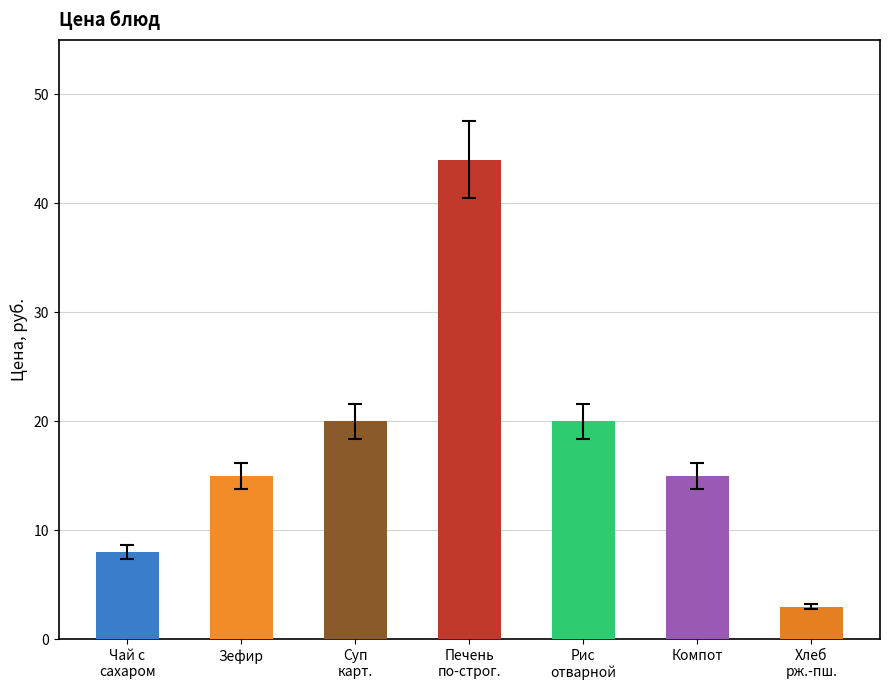

What is the difference between the maximum and minimum values?

41